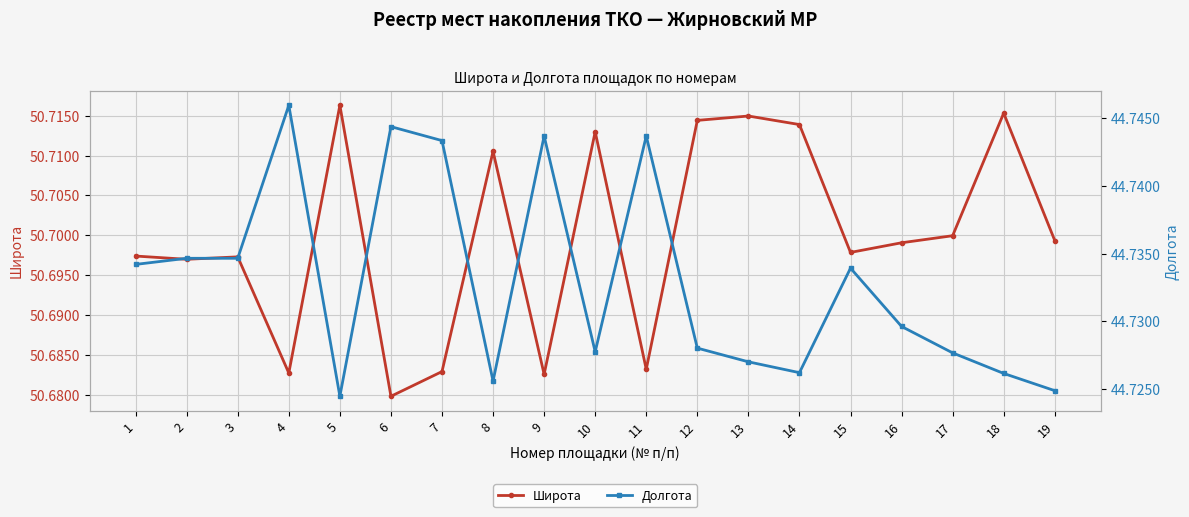

What is the spread (max minus min) of values at 1?

6.0